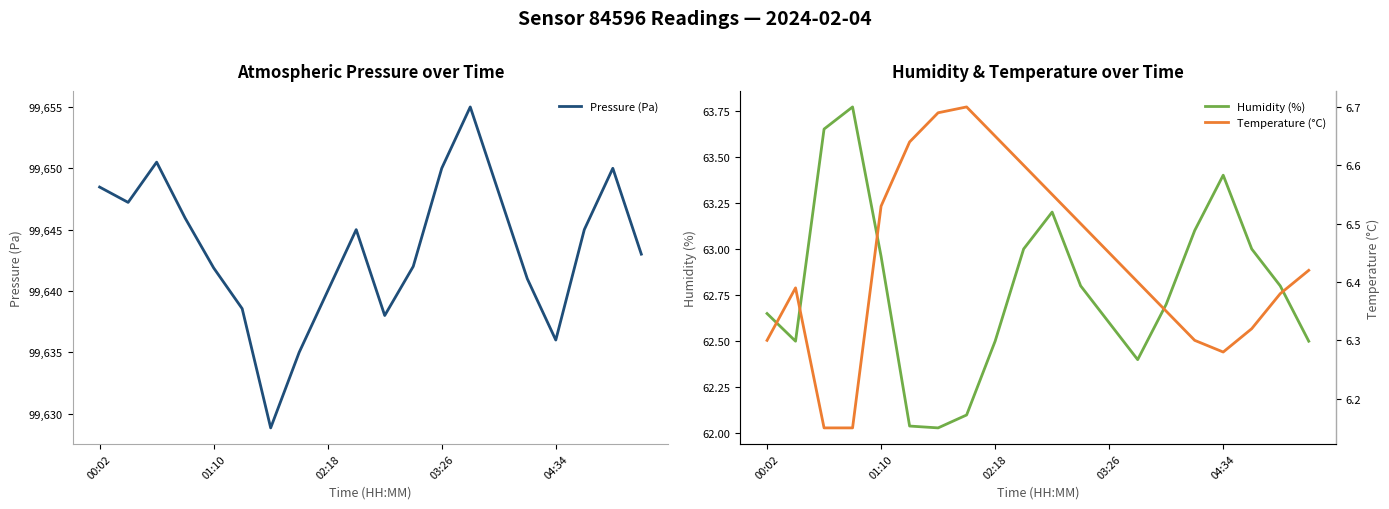

Is it true that Pressure (Pa) equals 99648.5 at 00:02?

True